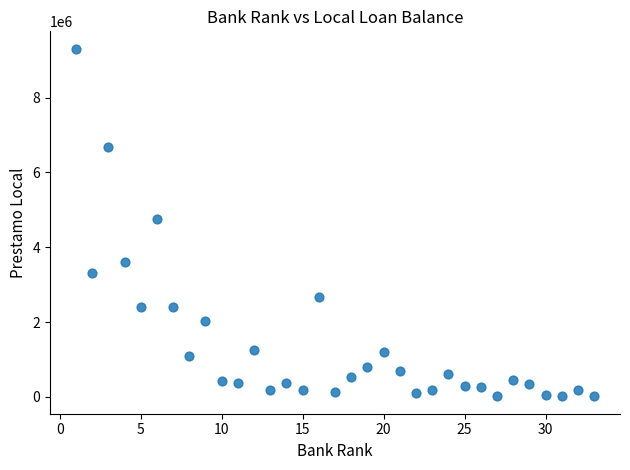

What is the range of X values (max minus min)?

32.0